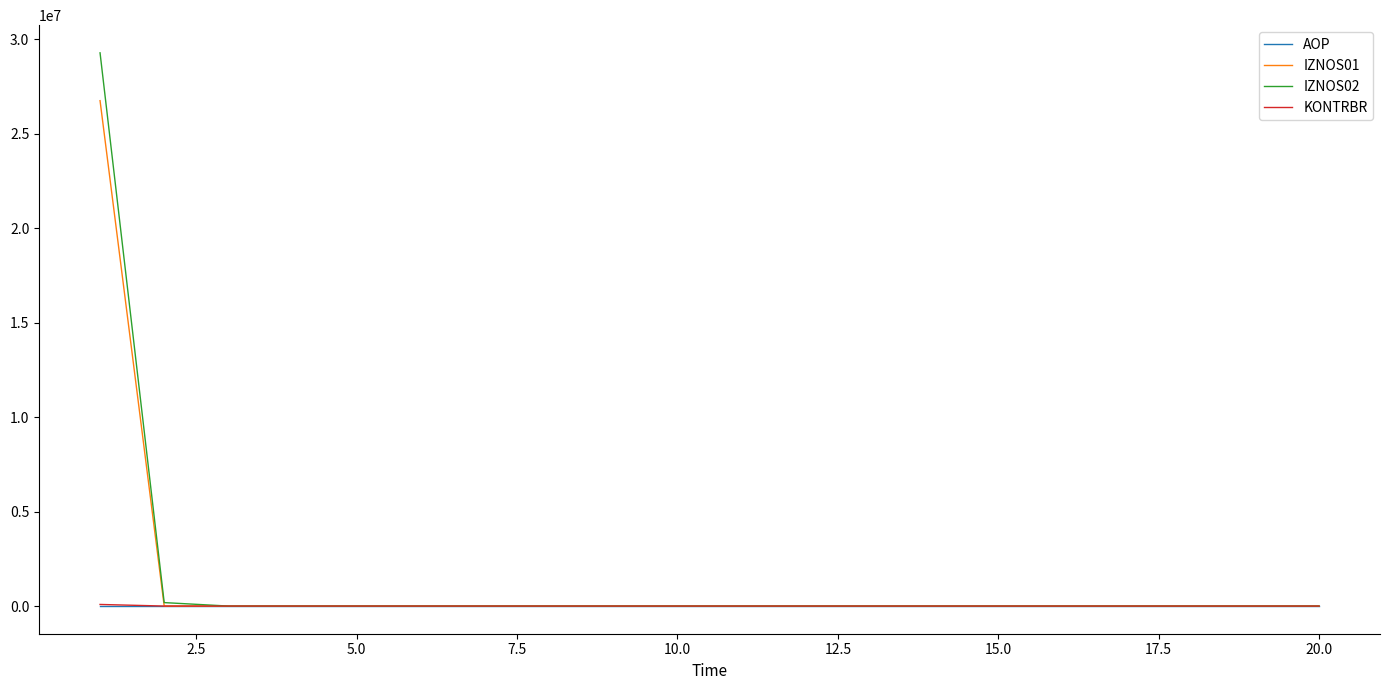

What is the difference between the maximum and second lowest values in the IZNOS01 series?

26754316.0